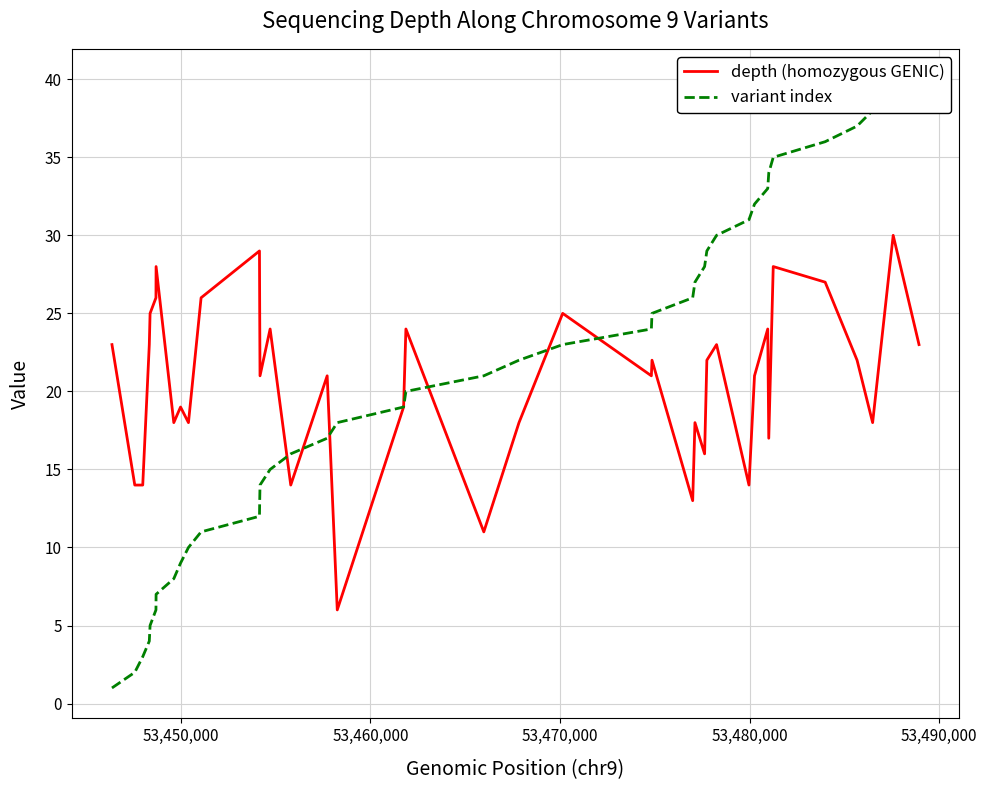

What is the maximum value for depth (homozygous GENIC)?

30